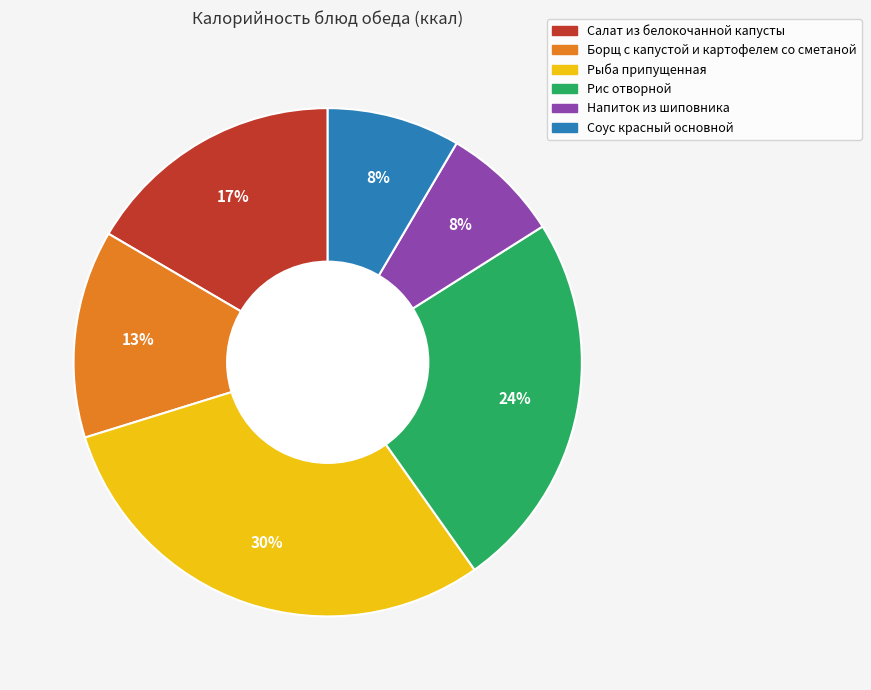

How many slices are in this pie chart?

6